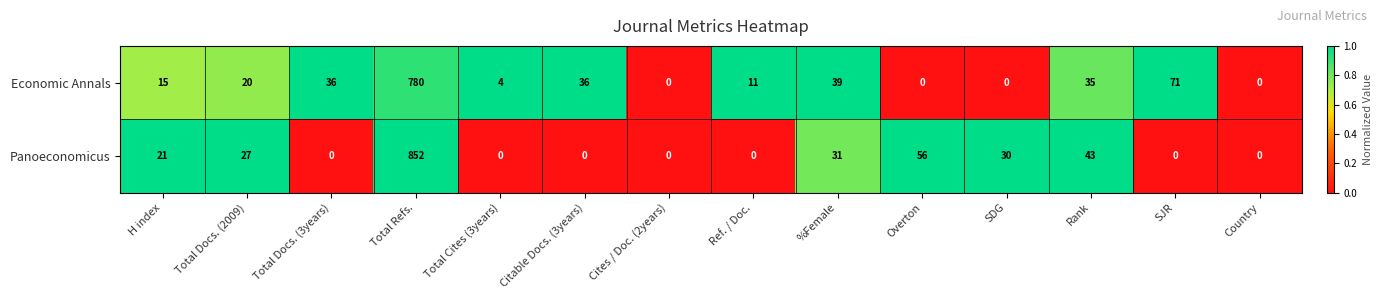

Reading left to right, transcribe all the data shown in this chart.

Economic Annals: 15	20	36	780	4	36	0	11	39	0	0	35	71	0
Panoeconomicus: 21	27	0	852	0	0	0	0	31	56	30	43	0	0